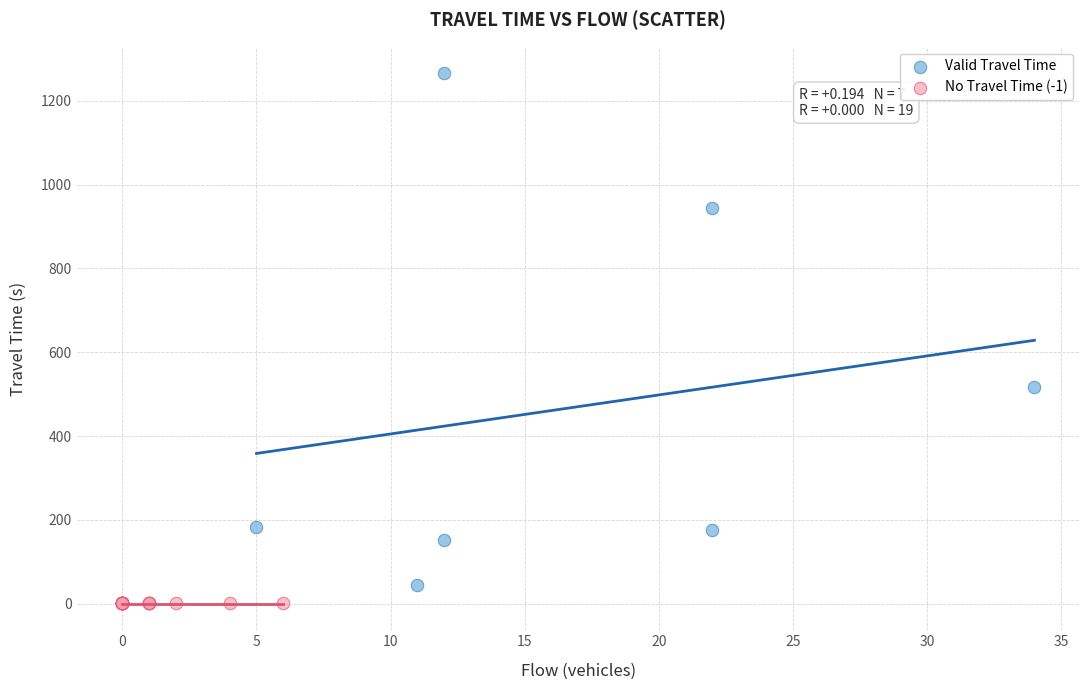

Which series contains the lowest Y value?

No Travel Time (-1)